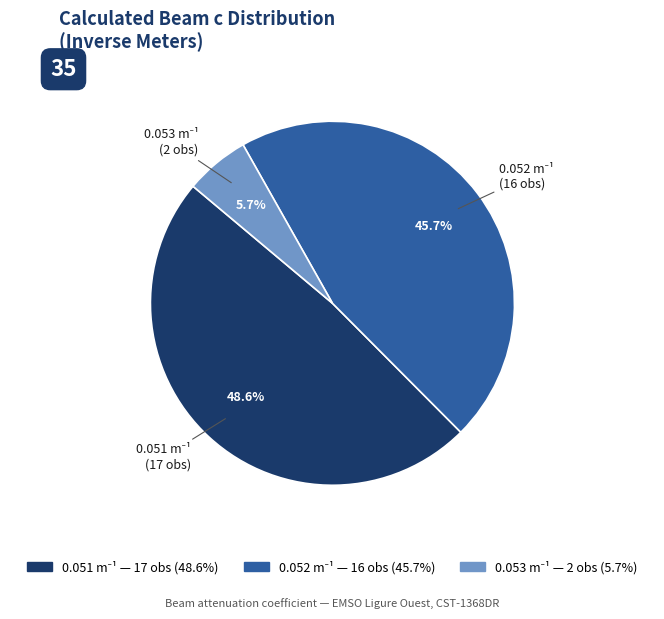

How many segments does this pie chart have?

3